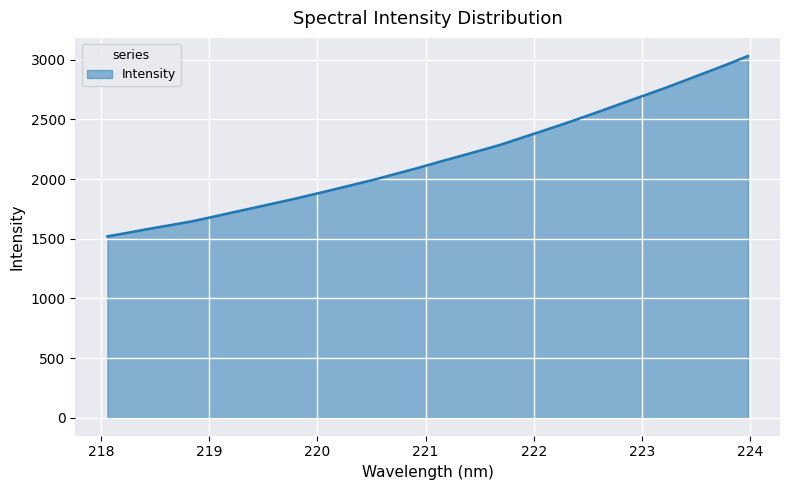

What is the average value?

2174.1